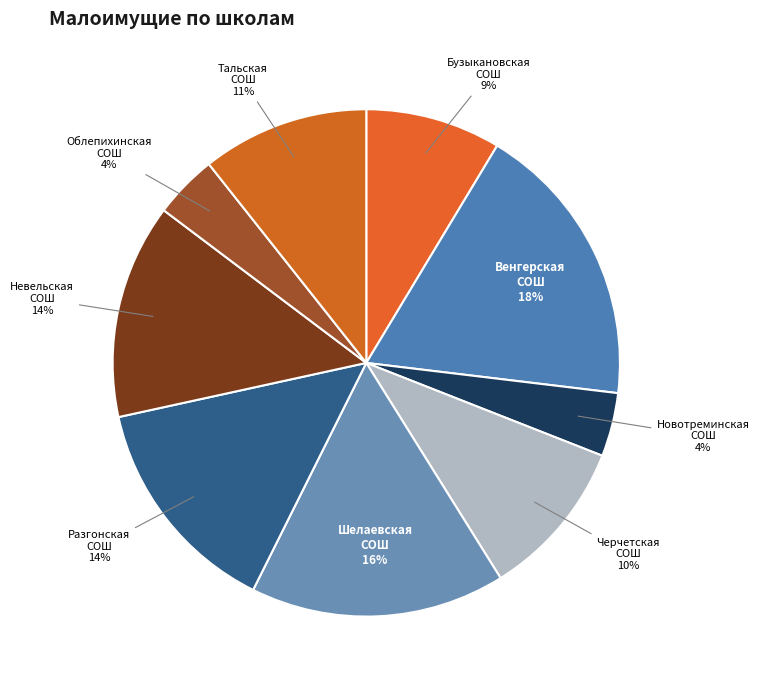

Do Новотреминская СОШ and Черчетская СОШ together represent more than half of the pie?

No